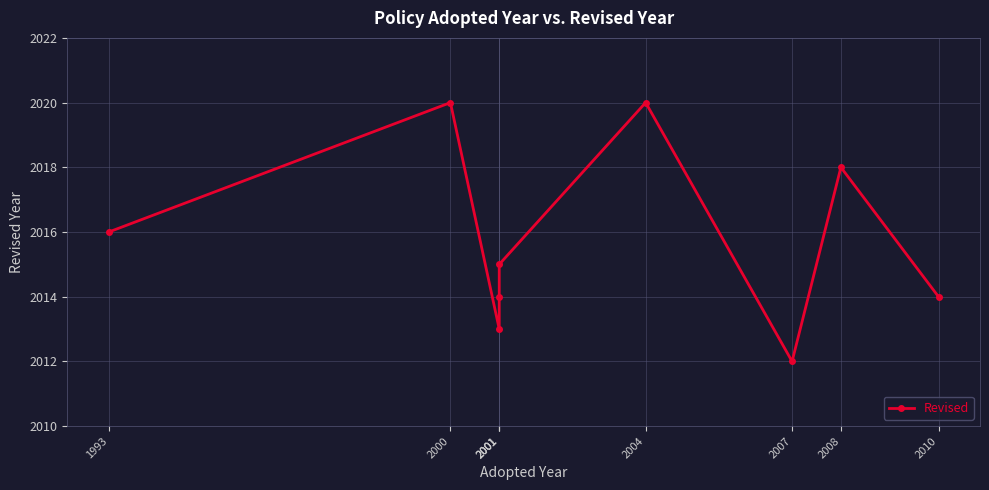

How many data points are above 2015?

4